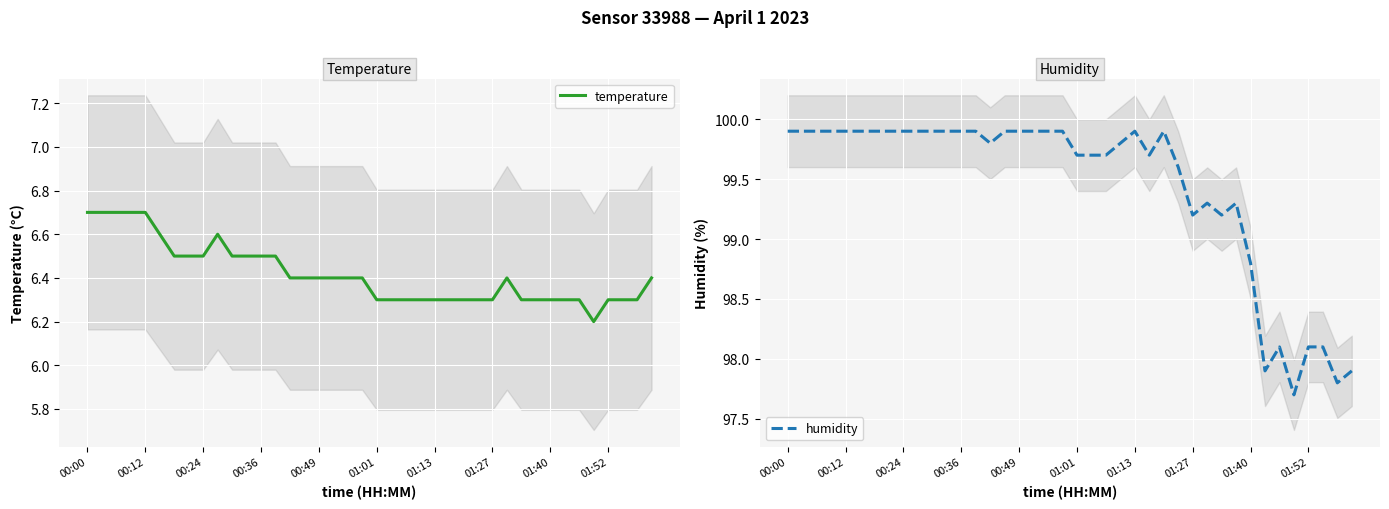

What is the average value of the temperature series?

6.4